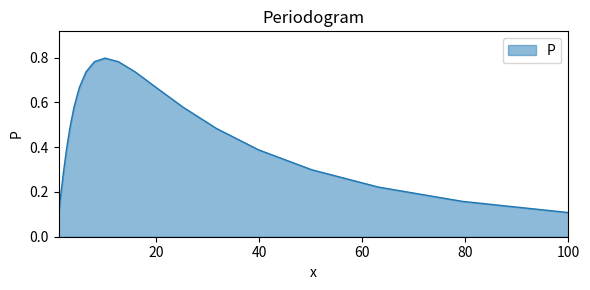

How many lines are shown in the chart?

1